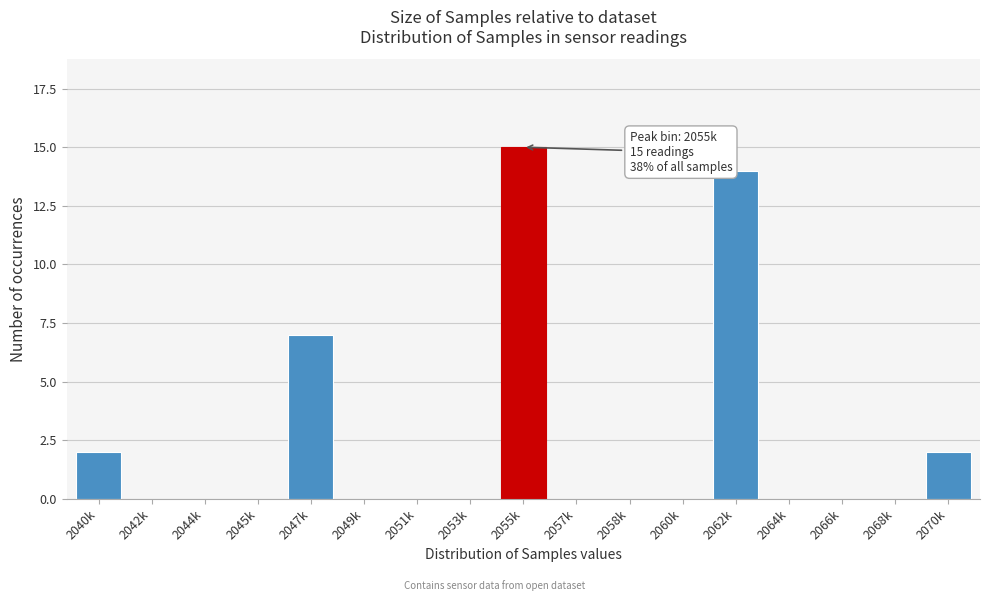

Reading left to right, transcribe all the data shown in this chart.

2040k=2	2042k=0	2044k=0	2045k=0	2047k=7	2049k=0	2051k=0	2053k=0	2055k=15	2057k=0	2058k=0	2060k=0	2062k=14	2064k=0	2066k=0	2068k=0	2070k=2